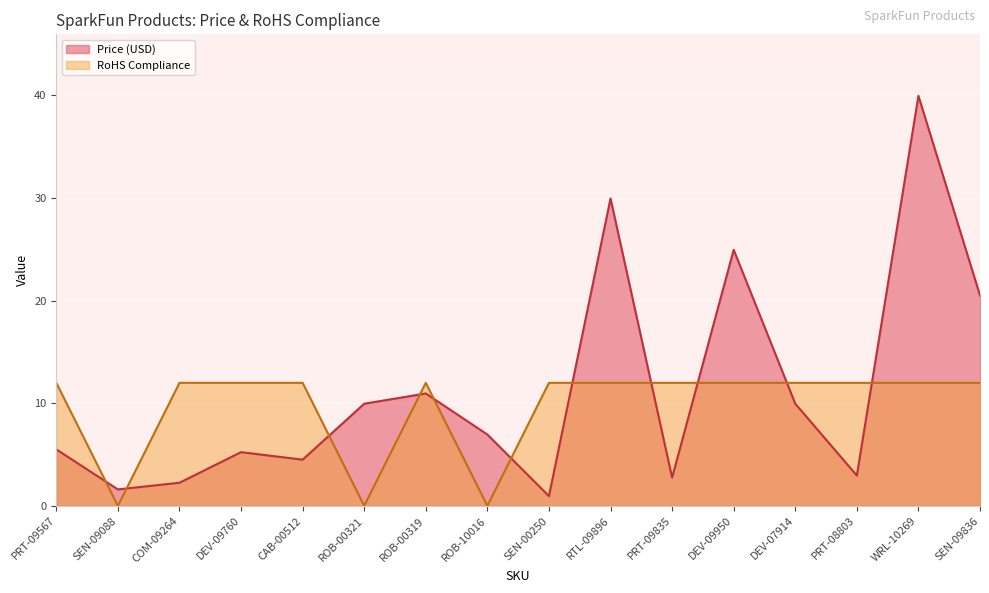

Which category has the lowest value across all series?

SEN-09088